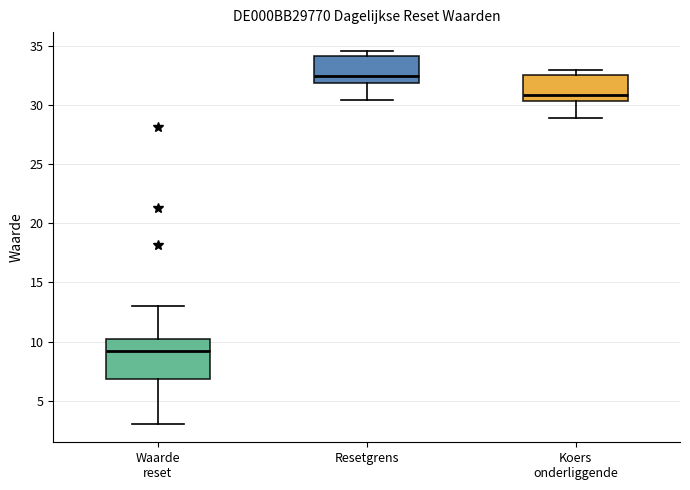

Where does the median line of the box for Resetgrens sit on the y-axis? The values are not printed on the chart, so give them approximately, as read against the axis.

32.5